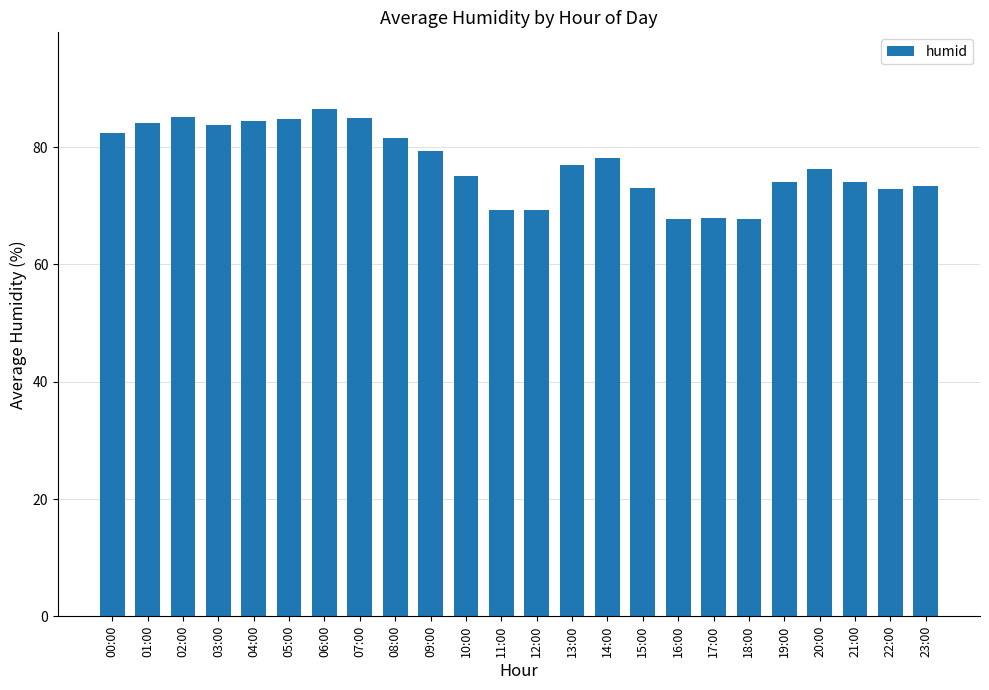

What is the sum of all values?

1853.2